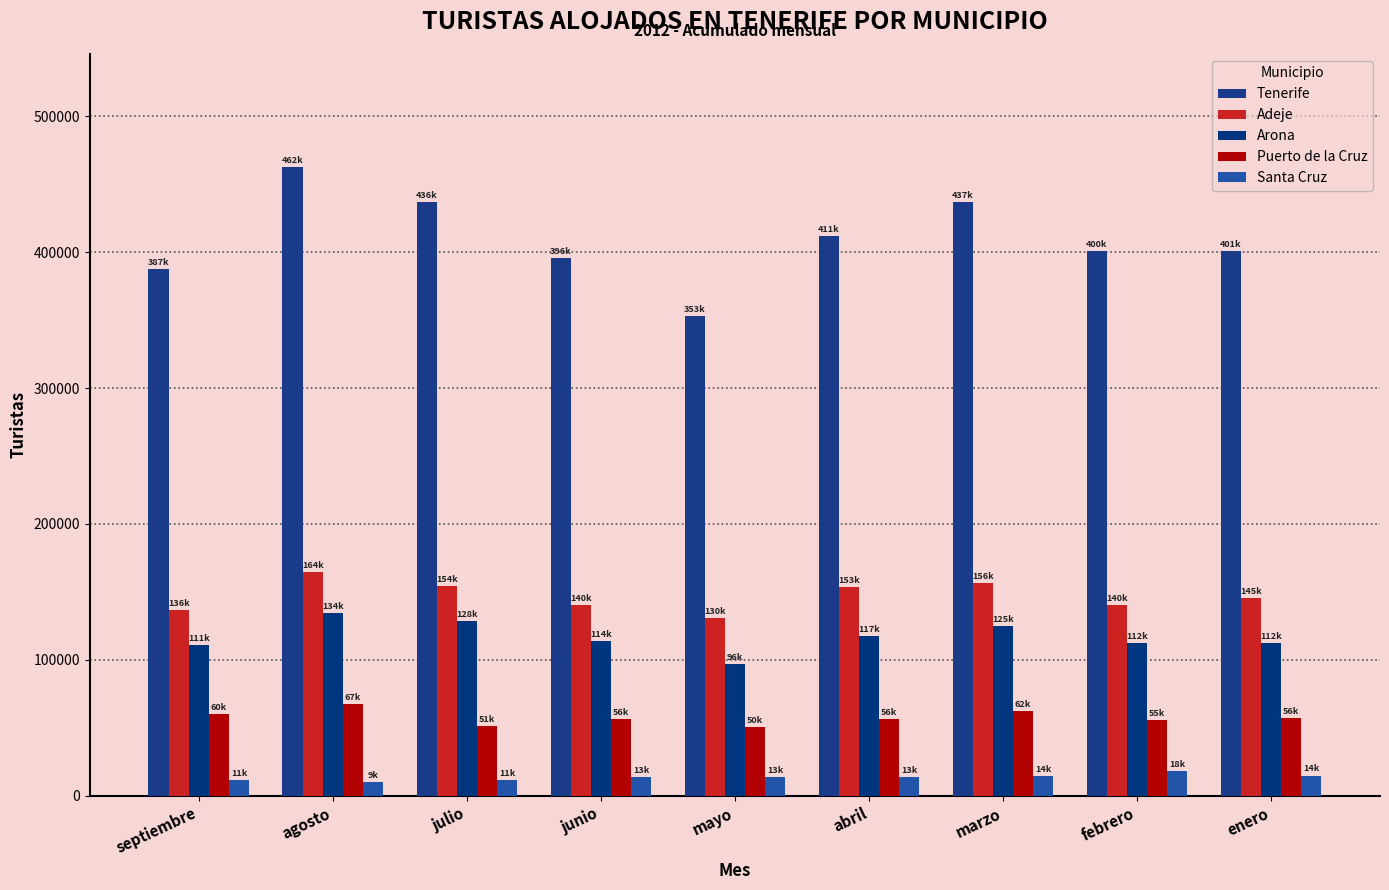

What is the value of the Tenerife bar at the 9th from the left?

401065